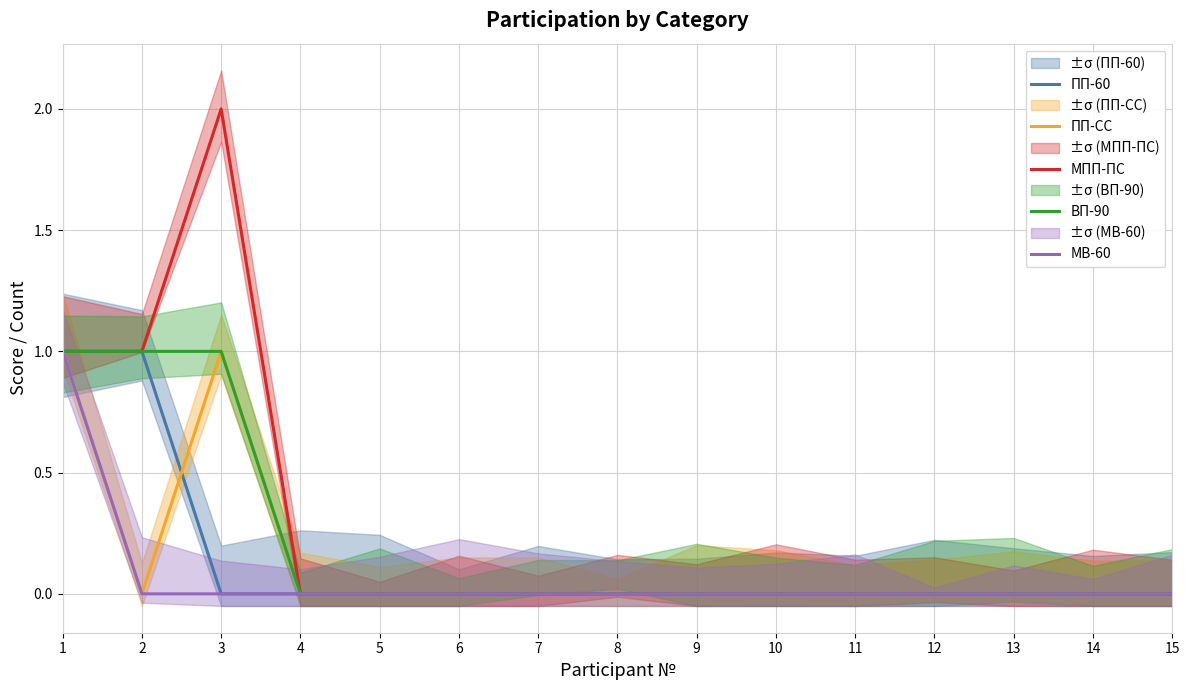

What is the maximum value for ПП-СС?

1